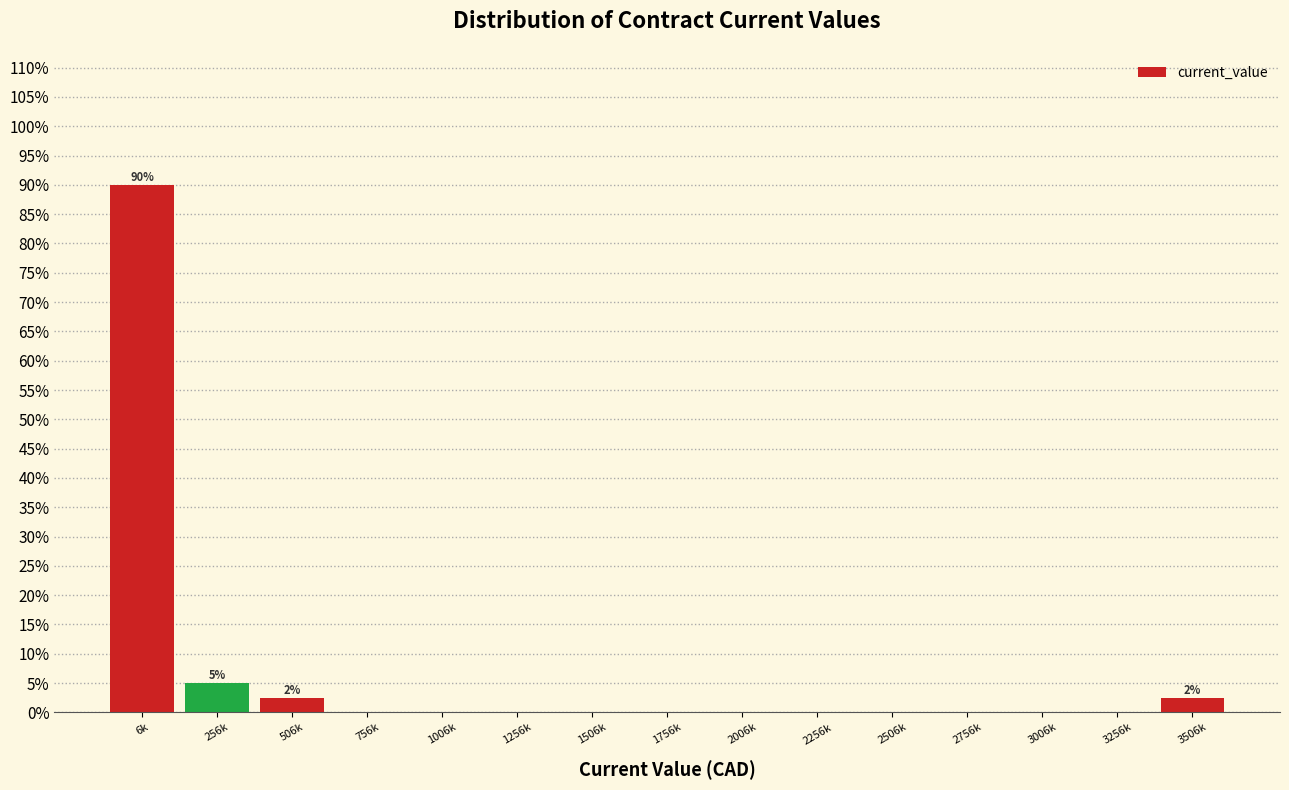

Reading left to right, list all the values displayed in this chart.

6k=90.0	256k=5.0	506k=2.5	756k=0.0	1006k=0.0	1256k=0.0	1506k=0.0	1756k=0.0	2006k=0.0	2256k=0.0	2506k=0.0	2756k=0.0	3006k=0.0	3256k=0.0	3506k=2.5